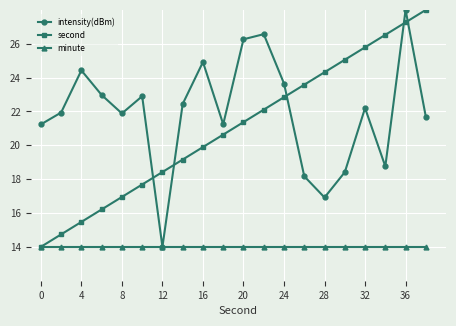

What is the greatest value displayed?

28.0